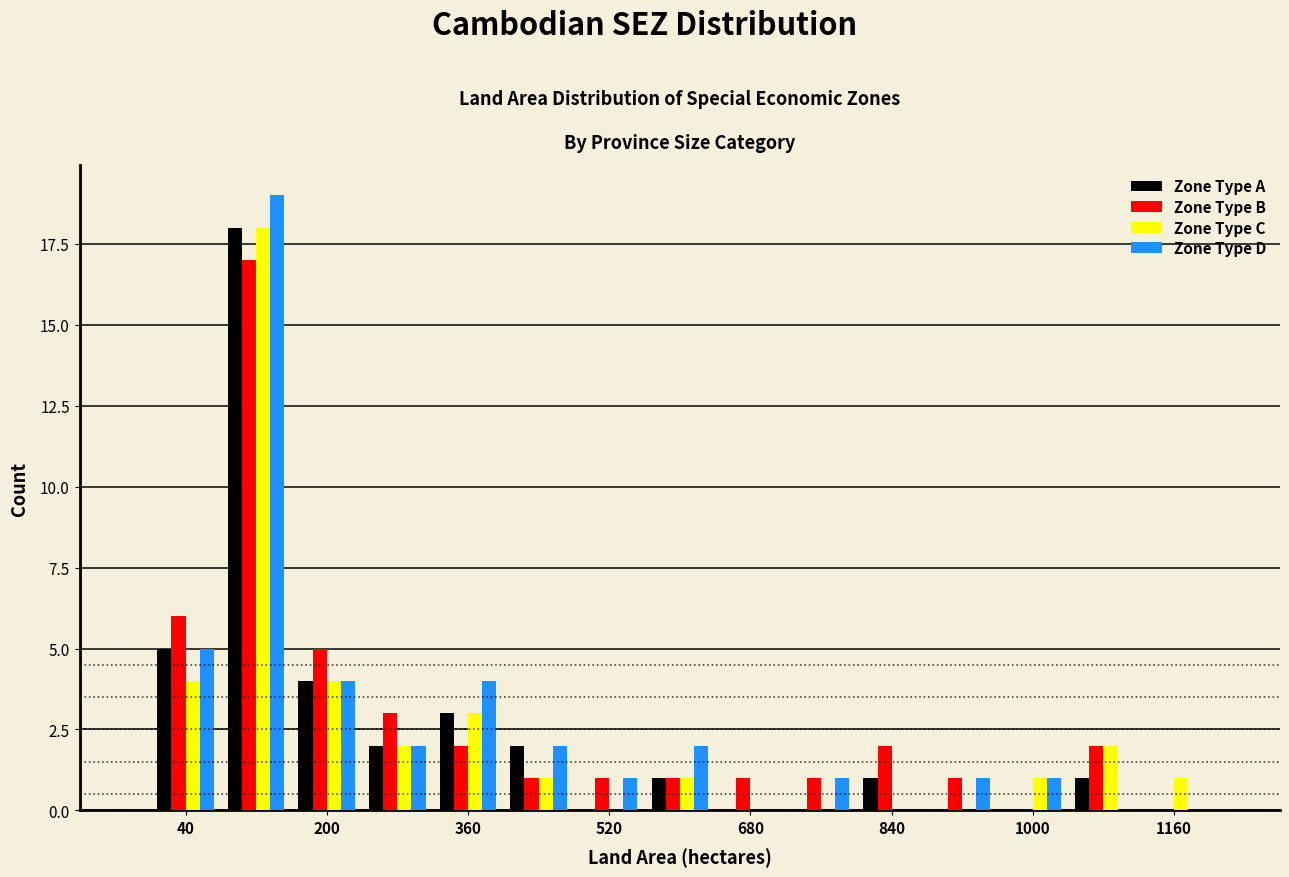

What is the height of the Zone Type A bar covering 400 to 480 on the x-axis? The values are not printed on the chart, so give them approximately, as read against the axis.

2